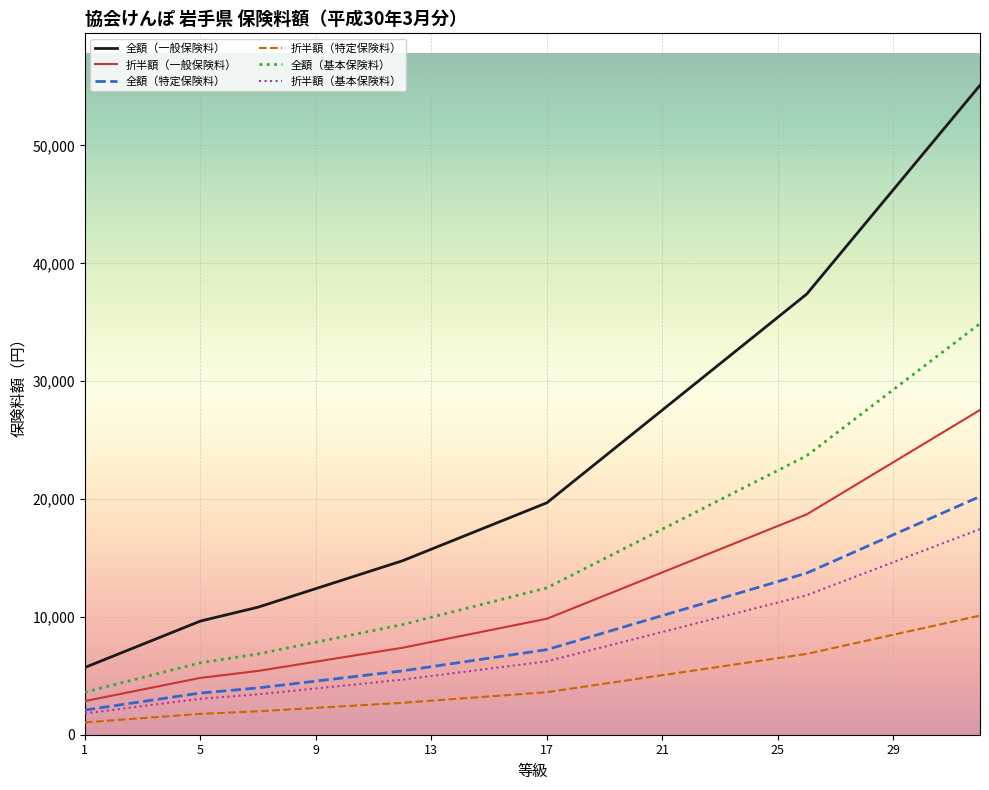

What is the lowest value of the 全額（特定保険料） series?

2093.8